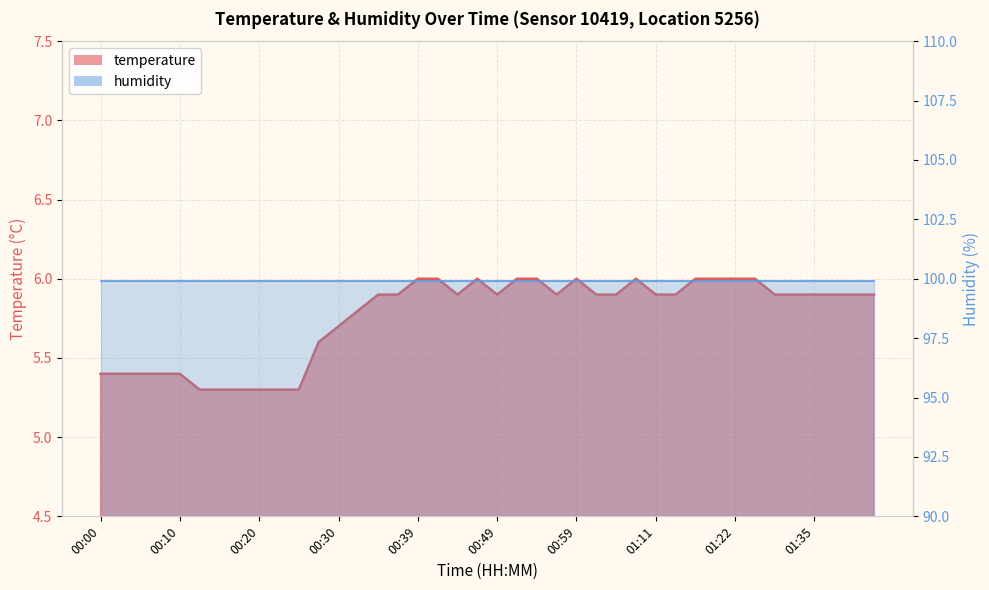

What is the difference between the maximum and second lowest values?

0.7